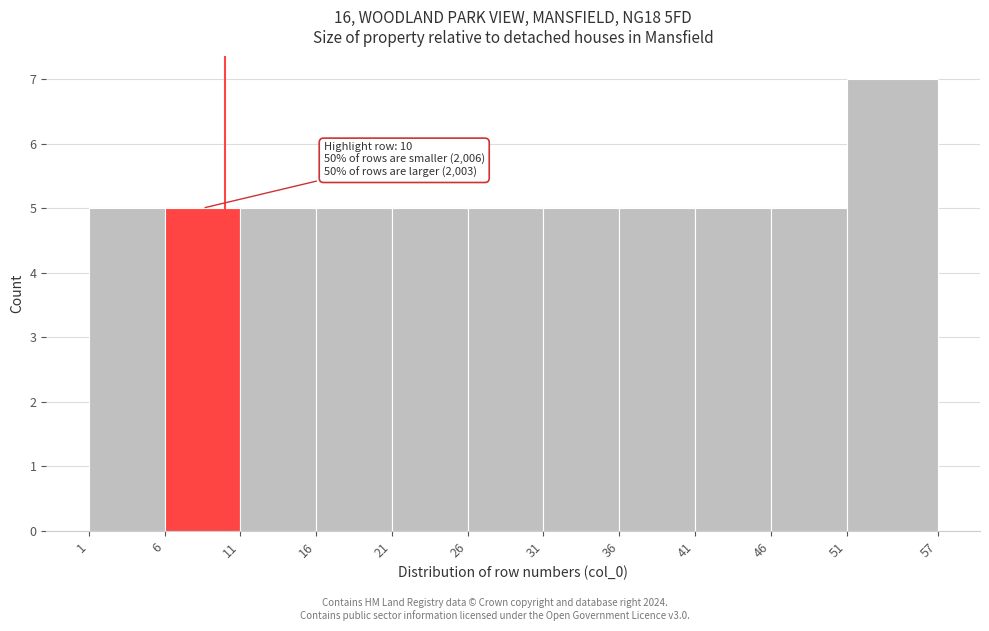

Which range on the x-axis has the tallest bar?

51 to 57